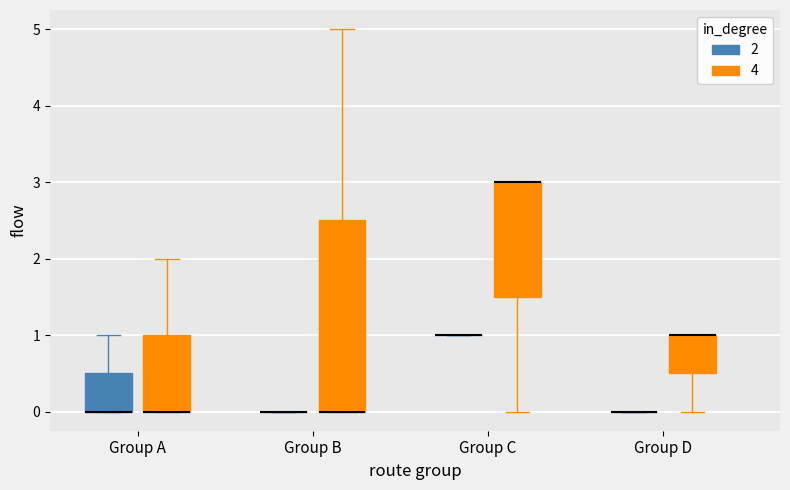

Reading left to right, read every box against the y-axis: the position of its median line, the range the box covers, and the ends of its whiskers. The values are not printed on the chart, so give them approximately, as read against the axis.

Group A (2): median 0.0 (drawn on the box's lower edge), box 0.0 to 0.5, whiskers 0.0 to 1.0
Group A (4): median 0.0 (drawn on the box's lower edge), box 0.0 to 1.0, whiskers 0.0 to 2.0
Group B (2): box collapsed to a line at 0.0, whiskers 0.0 to 0.0
Group B (4): median 0.0 (drawn on the box's lower edge), box 0.0 to 2.5, whiskers 0.0 to 5.0
Group C (2): box collapsed to a line at 1.0, whiskers 1.0 to 1.0
Group C (4): median 3.0 (drawn on the box's upper edge), box 1.5 to 3.0, whiskers 0.0 to 3.0
Group D (2): box collapsed to a line at 0.0, whiskers 0.0 to 0.0
Group D (4): median 1.0 (drawn on the box's upper edge), box 0.5 to 1.0, whiskers 0.0 to 1.0